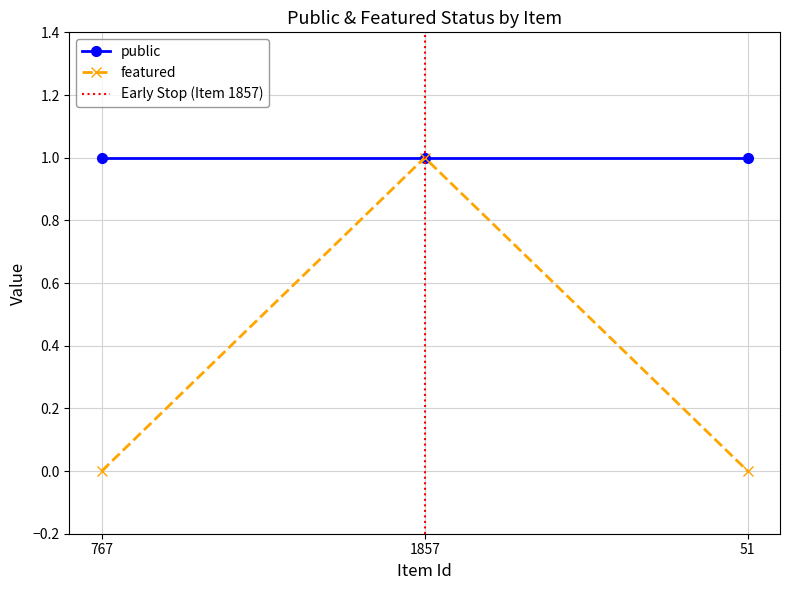

What is the approximate value at 1857?

1